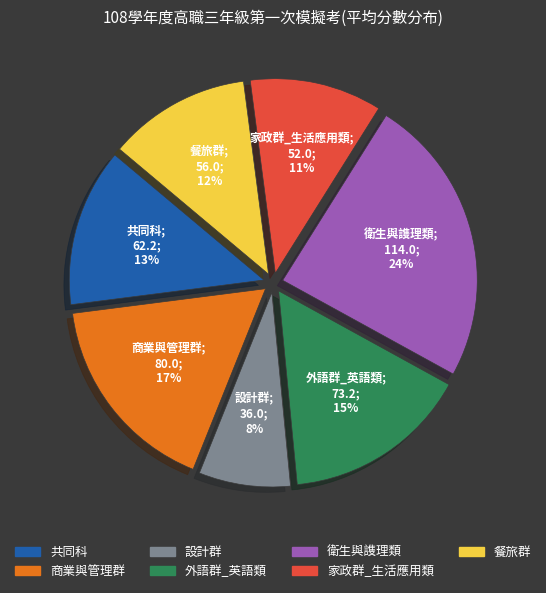

Approximately how many times larger is the value at 商業與管理群 compared to 餐旅群?

1.4